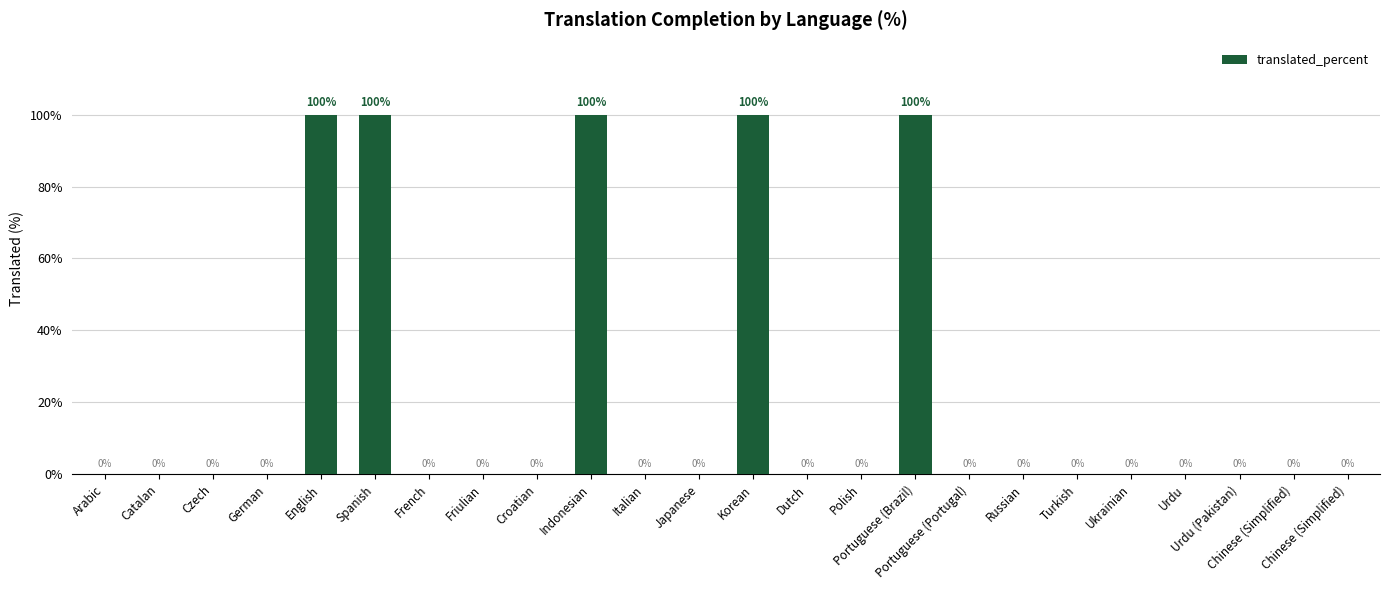

True or false: the data shows 0 at Friulian.

True